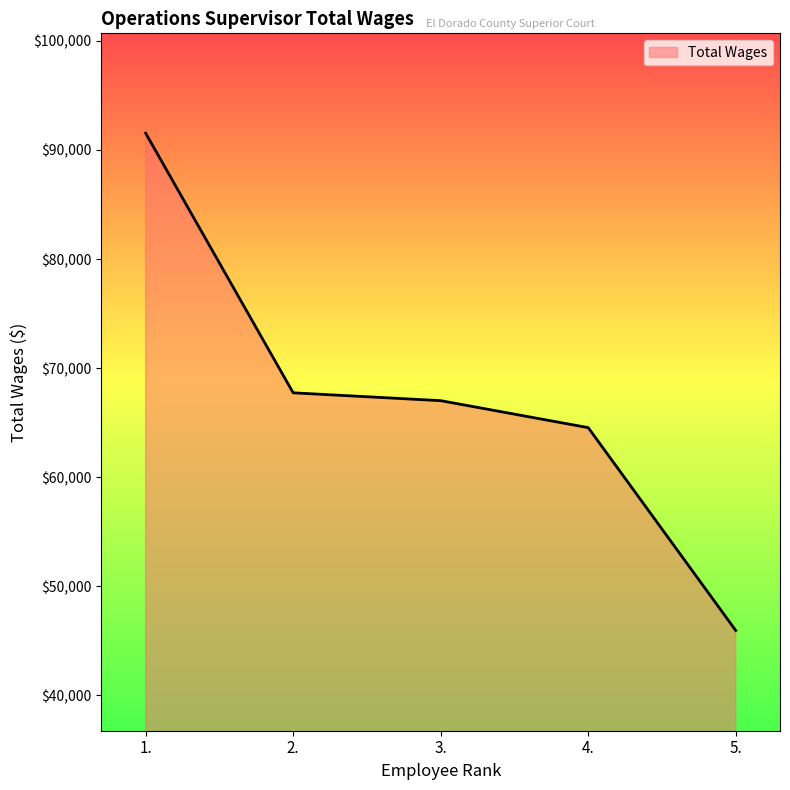

What is the minimum value shown in the chart?

45947